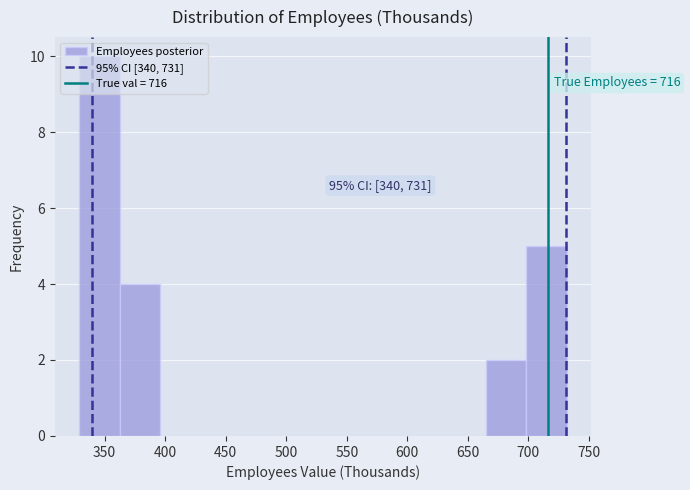

Which range on the x-axis has the tallest bar?

330 to 365